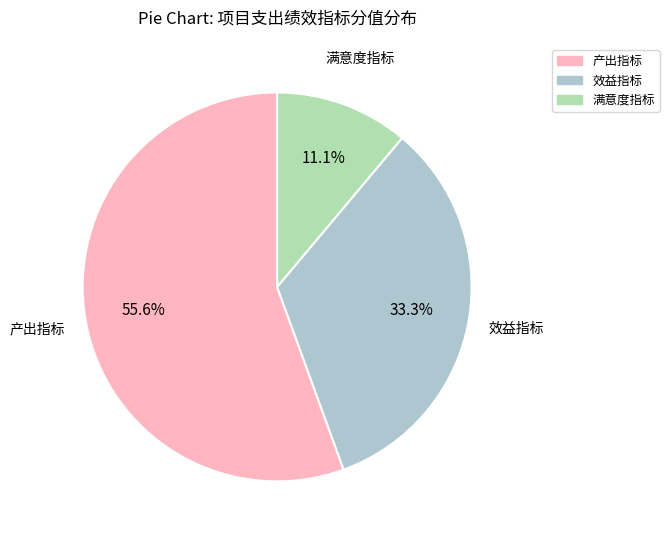

To the nearest percent, what portion does 产出指标 represent?

56%